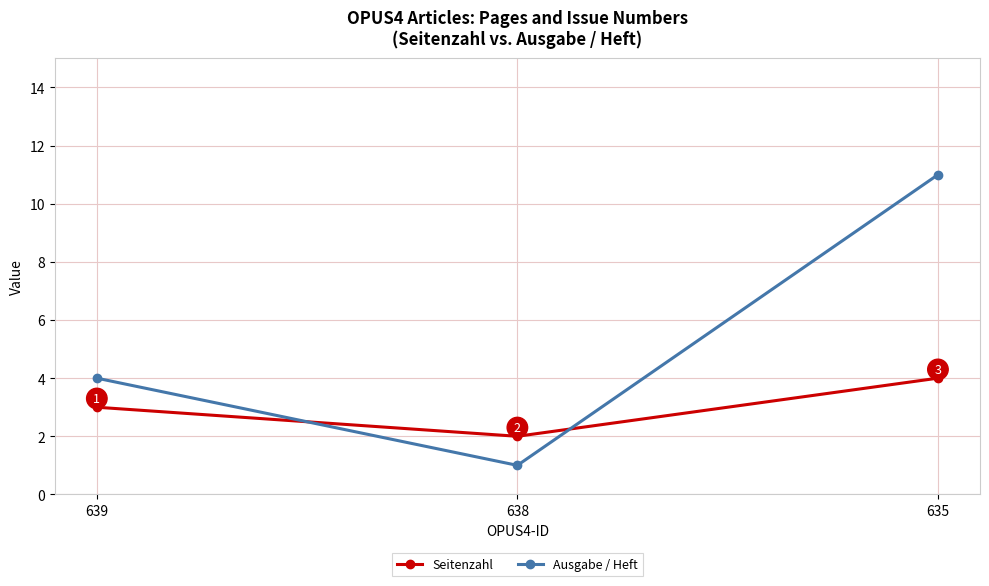

What is the greatest value displayed?

11